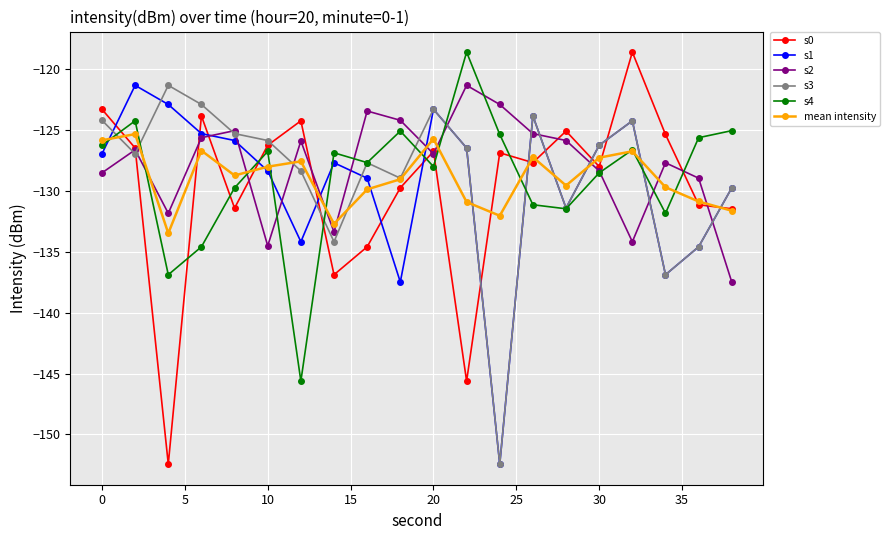

How many categories are shown in the chart?

20